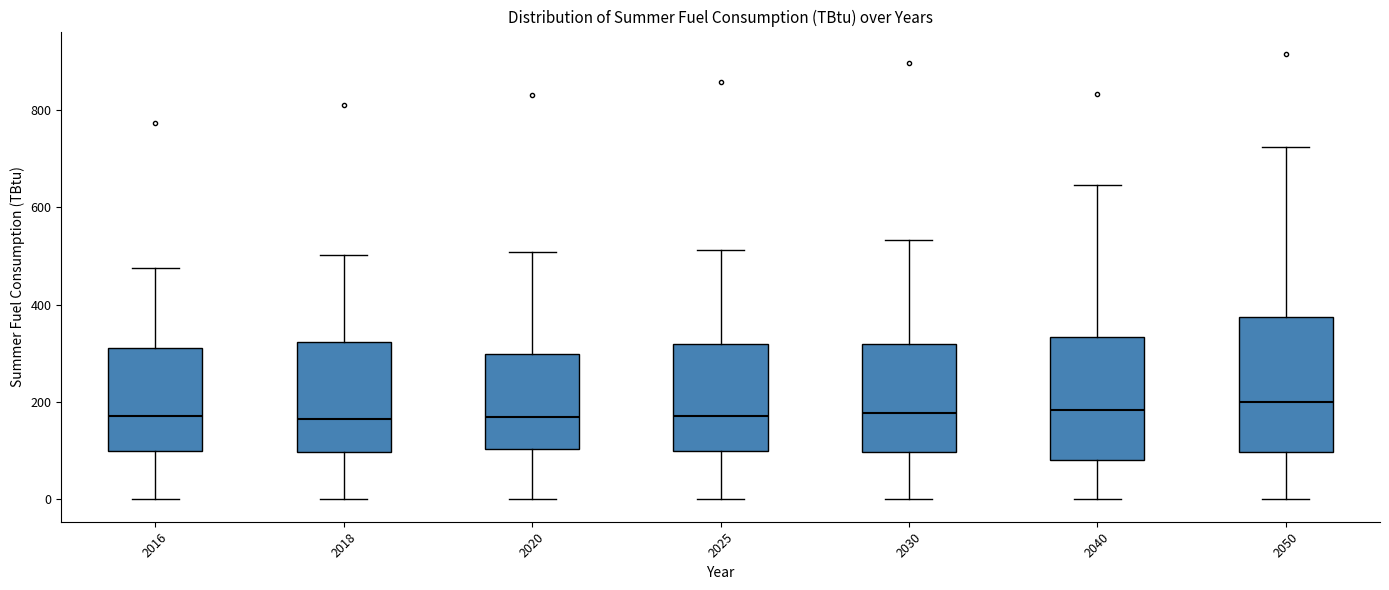

Comparing the boxes themselves (not the whiskers), which one is the tallest?

2050